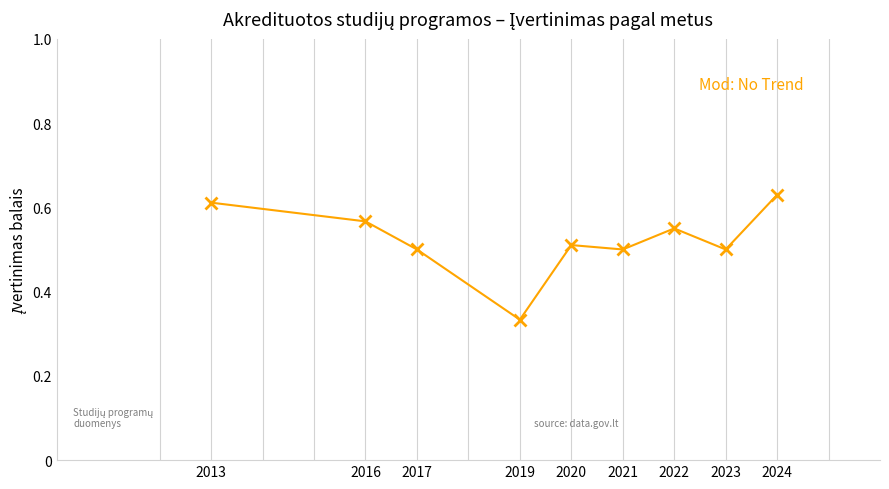

What is the sum of the values at 2021 and 2016?

1.1